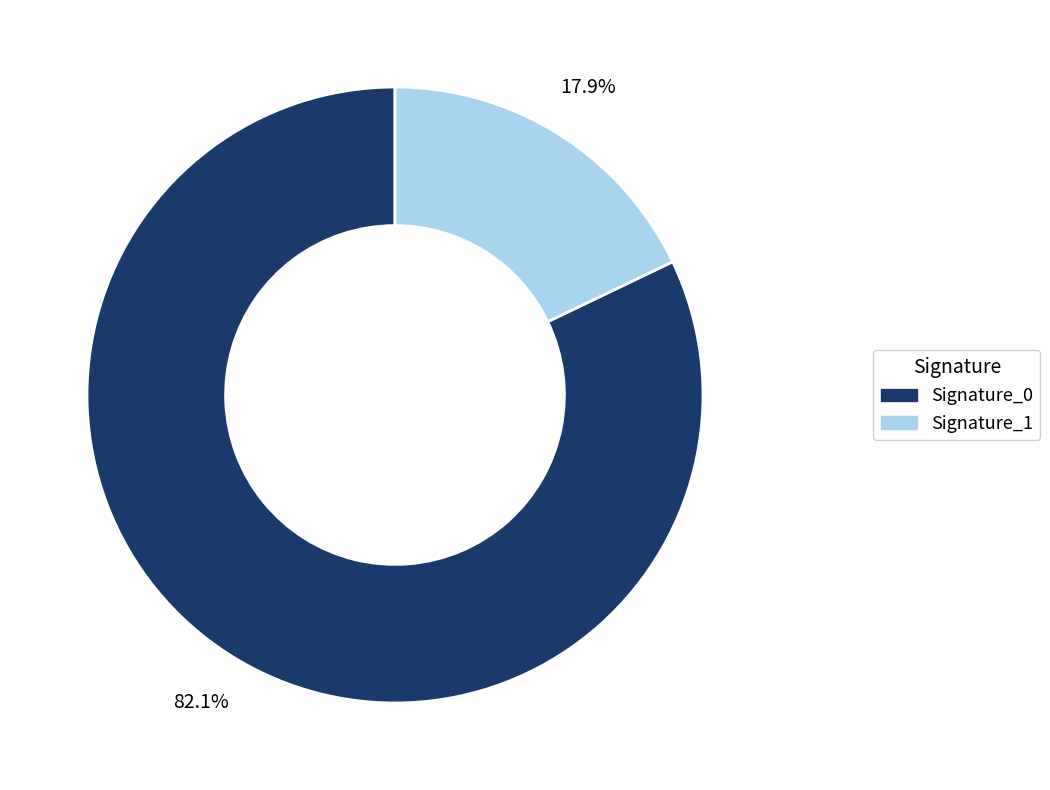

What is the total percentage of Signature_0 and Signature_1?

100.0%